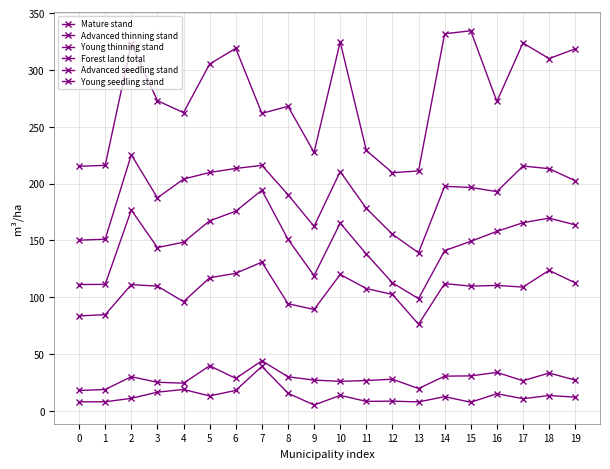

True or false: Mature stand and Advanced seedling stand intersect in this chart.

False